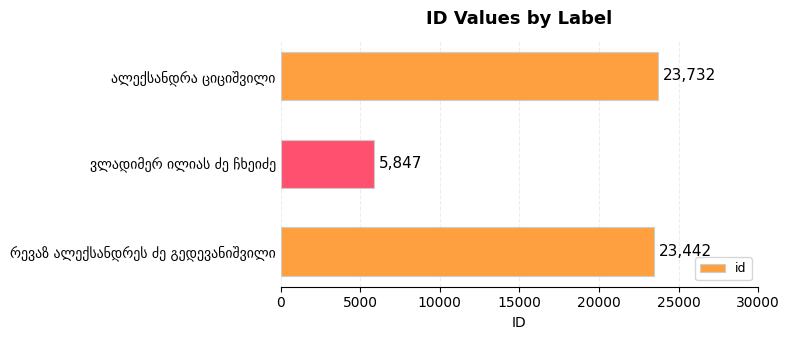

What is the difference between the maximum and minimum values?

17885